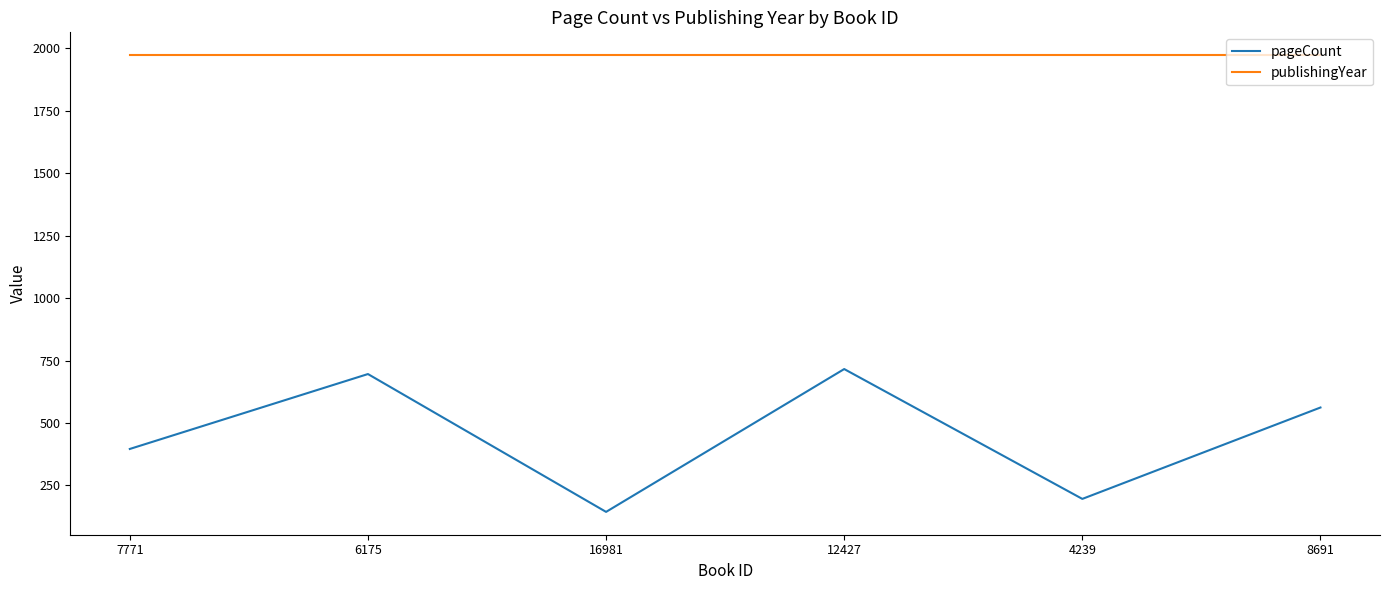

True or false: publishingYear and pageCount intersect in this chart.

False